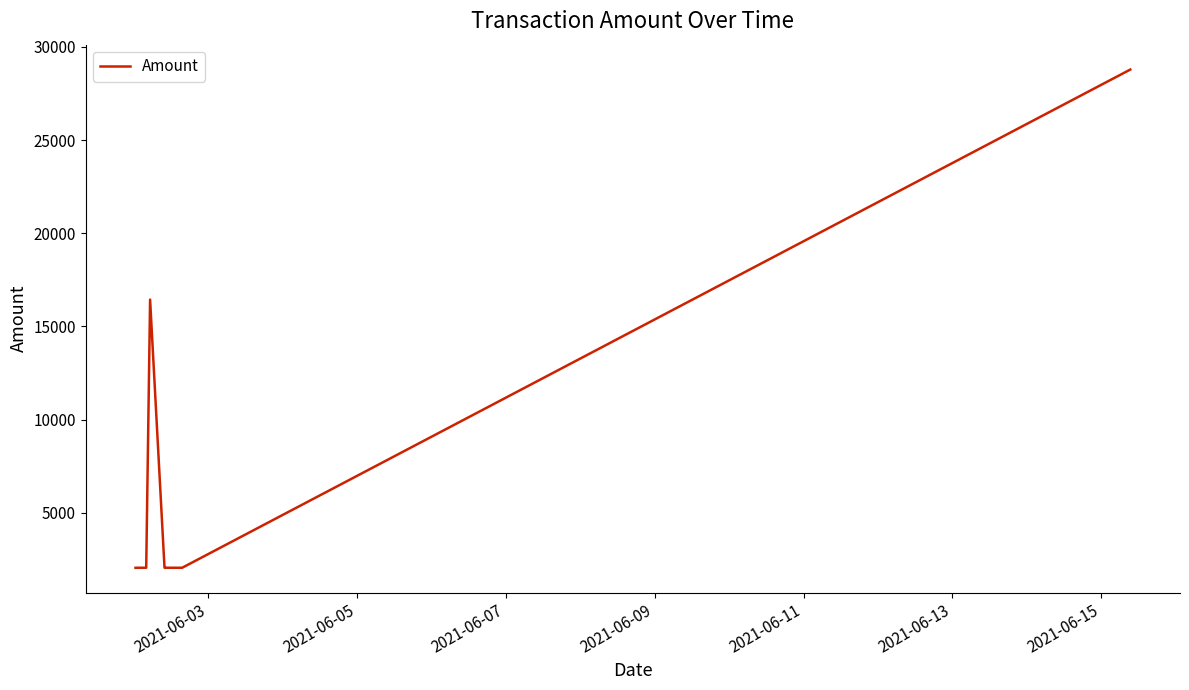

What is the minimum value shown in the chart?

2050.8